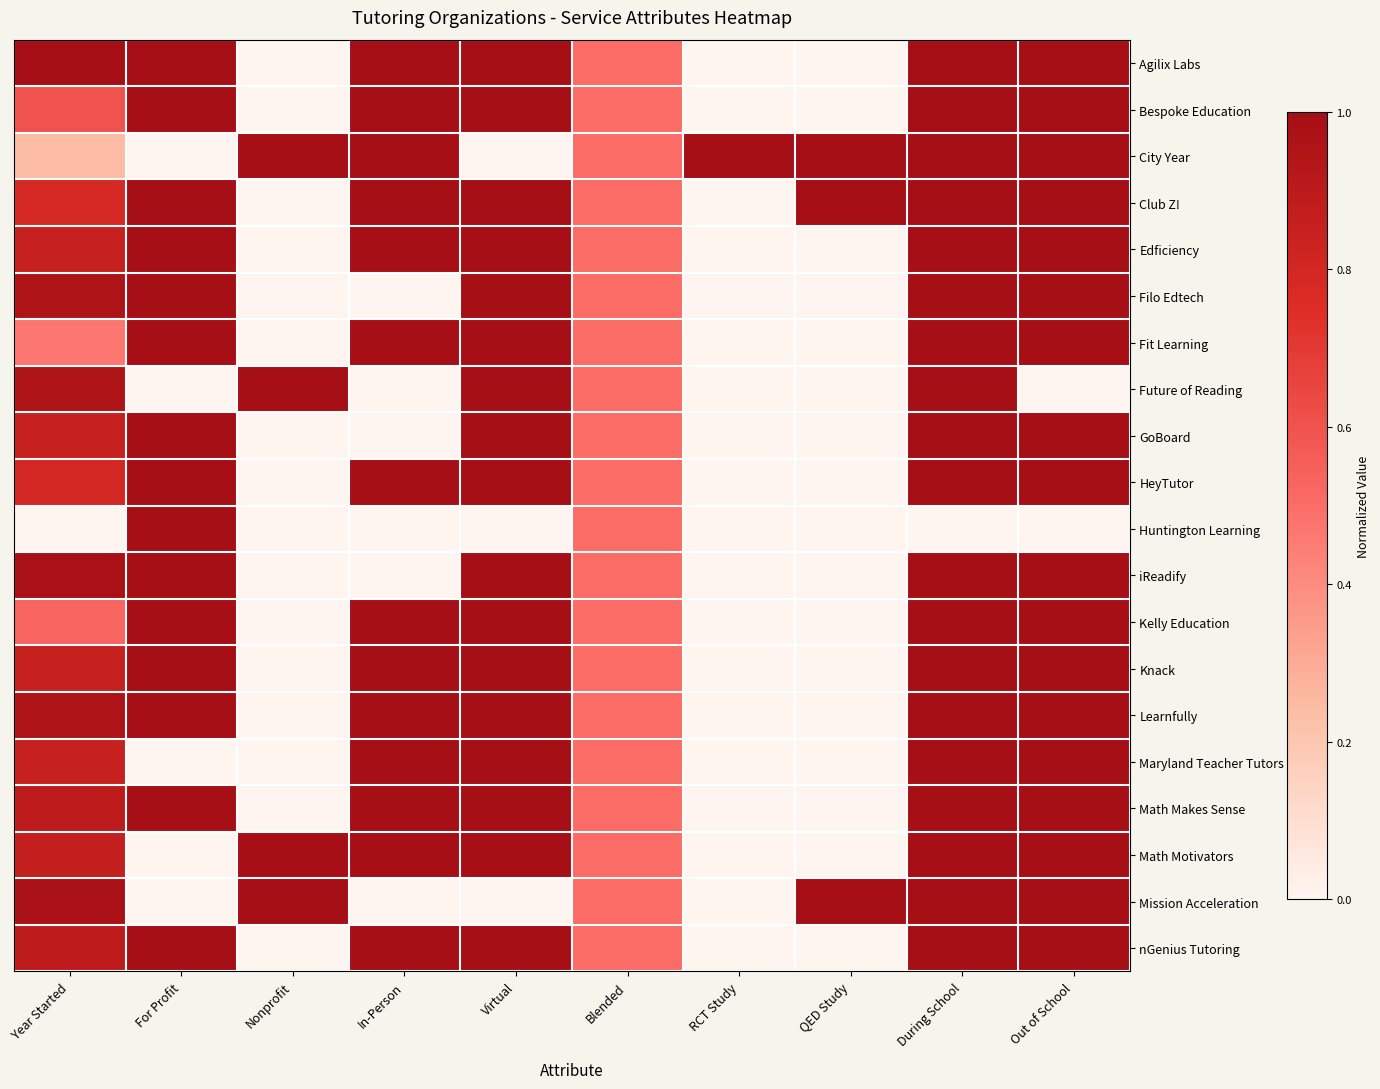

Reading left to right, transcribe all the data shown in this chart.

Agilix Labs: Year Started=1.0	For Profit=1.0	Nonprofit=0.0	In-Person=1.0	Virtual=1.0	Blended=0.5	RCT Study=0.0	QED Study=0.0	During School=1.0	Out of School=1.0
Bespoke Education: Year Started=0.6	For Profit=1.0	Nonprofit=0.0	In-Person=1.0	Virtual=1.0	Blended=0.5	RCT Study=0.0	QED Study=0.0	During School=1.0	Out of School=1.0
City Year: Year Started=0.2	For Profit=0.0	Nonprofit=1.0	In-Person=1.0	Virtual=0.0	Blended=0.5	RCT Study=1.0	QED Study=1.0	During School=1.0	Out of School=1.0
Club Z!: Year Started=0.8	For Profit=1.0	Nonprofit=0.0	In-Person=1.0	Virtual=1.0	Blended=0.5	RCT Study=0.0	QED Study=1.0	During School=1.0	Out of School=1.0
Edficiency: Year Started=0.8	For Profit=1.0	Nonprofit=0.0	In-Person=1.0	Virtual=1.0	Blended=0.5	RCT Study=0.0	QED Study=0.0	During School=1.0	Out of School=1.0
Filo Edtech: Year Started=1.0	For Profit=1.0	Nonprofit=0.0	In-Person=0.0	Virtual=1.0	Blended=0.5	RCT Study=0.0	QED Study=0.0	During School=1.0	Out of School=1.0
Fit Learning: Year Started=0.5	For Profit=1.0	Nonprofit=0.0	In-Person=1.0	Virtual=1.0	Blended=0.5	RCT Study=0.0	QED Study=0.0	During School=1.0	Out of School=1.0
Future of Reading: Year Started=1.0	For Profit=0.0	Nonprofit=1.0	In-Person=0.0	Virtual=1.0	Blended=0.5	RCT Study=0.0	QED Study=0.0	During School=1.0	Out of School=0.0
GoBoard: Year Started=0.8	For Profit=1.0	Nonprofit=0.0	In-Person=0.0	Virtual=1.0	Blended=0.5	RCT Study=0.0	QED Study=0.0	During School=1.0	Out of School=1.0
HeyTutor: Year Started=0.8	For Profit=1.0	Nonprofit=0.0	In-Person=1.0	Virtual=1.0	Blended=0.5	RCT Study=0.0	QED Study=0.0	During School=1.0	Out of School=1.0
Huntington Learning: Year Started=0.0	For Profit=1.0	Nonprofit=0.0	In-Person=0.0	Virtual=0.0	Blended=0.5	RCT Study=0.0	QED Study=0.0	During School=0.0	Out of School=0.0
iReadify: Year Started=1.0	For Profit=1.0	Nonprofit=0.0	In-Person=0.0	Virtual=1.0	Blended=0.5	RCT Study=0.0	QED Study=0.0	During School=1.0	Out of School=1.0
Kelly Education: Year Started=0.5	For Profit=1.0	Nonprofit=0.0	In-Person=1.0	Virtual=1.0	Blended=0.5	RCT Study=0.0	QED Study=0.0	During School=1.0	Out of School=1.0
Knack: Year Started=0.8	For Profit=1.0	Nonprofit=0.0	In-Person=1.0	Virtual=1.0	Blended=0.5	RCT Study=0.0	QED Study=0.0	During School=1.0	Out of School=1.0
Learnfully: Year Started=1.0	For Profit=1.0	Nonprofit=0.0	In-Person=1.0	Virtual=1.0	Blended=0.5	RCT Study=0.0	QED Study=0.0	During School=1.0	Out of School=1.0
Maryland Teacher Tutors: Year Started=0.8	For Profit=0.0	Nonprofit=0.0	In-Person=1.0	Virtual=1.0	Blended=0.5	RCT Study=0.0	QED Study=0.0	During School=1.0	Out of School=1.0
Math Makes Sense: Year Started=0.9	For Profit=1.0	Nonprofit=0.0	In-Person=1.0	Virtual=1.0	Blended=0.5	RCT Study=0.0	QED Study=0.0	During School=1.0	Out of School=1.0
Math Motivators: Year Started=0.9	For Profit=0.0	Nonprofit=1.0	In-Person=1.0	Virtual=1.0	Blended=0.5	RCT Study=0.0	QED Study=0.0	During School=1.0	Out of School=1.0
Mission Acceleration: Year Started=1.0	For Profit=0.0	Nonprofit=1.0	In-Person=0.0	Virtual=0.0	Blended=0.5	RCT Study=0.0	QED Study=1.0	During School=1.0	Out of School=1.0
nGenius Tutoring: Year Started=0.9	For Profit=1.0	Nonprofit=0.0	In-Person=1.0	Virtual=1.0	Blended=0.5	RCT Study=0.0	QED Study=0.0	During School=1.0	Out of School=1.0